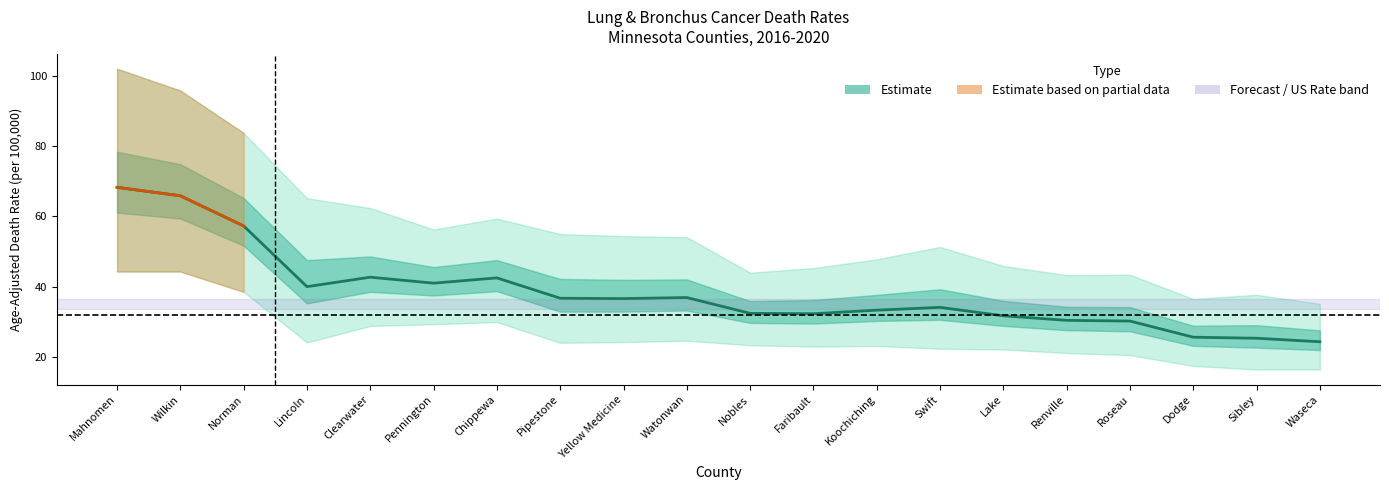

Is it true that Upper CI equals 90.0 at Clearwater?

False